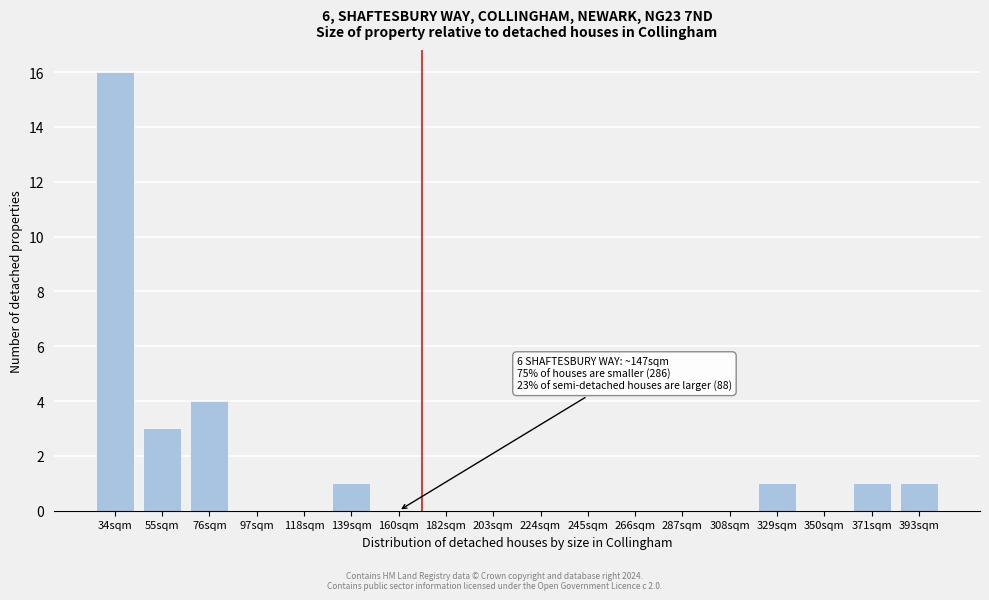

Reading left to right, extract all data points from this chart.

34sqm=16	55sqm=3	76sqm=4	97sqm=0	118sqm=0	139sqm=1	160sqm=0	182sqm=0	203sqm=0	224sqm=0	245sqm=0	266sqm=0	287sqm=0	308sqm=0	329sqm=1	350sqm=0	371sqm=1	393sqm=1